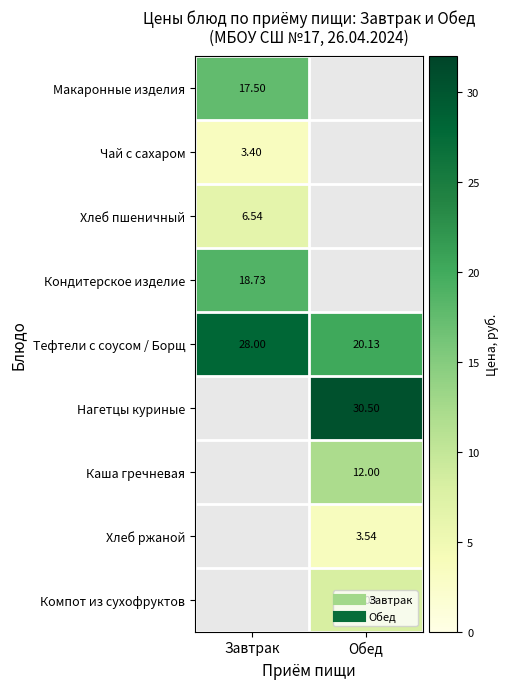

Which category has the lowest value across all series?

Завтрак